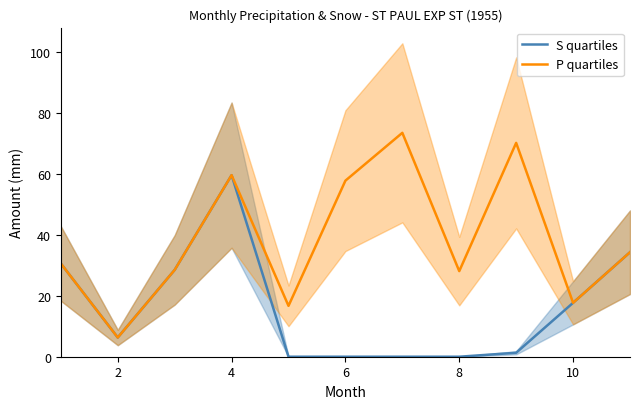

What is the difference between the maximum and minimum values in the S quartiles series?

59.6